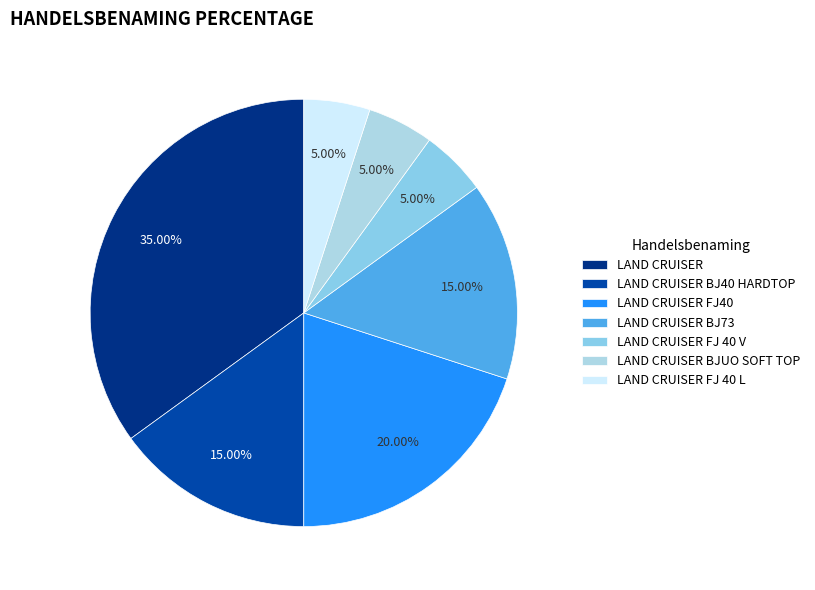

Do LAND CRUISER BJ73 and LAND CRUISER FJ 40 L together represent more than half of the pie?

No